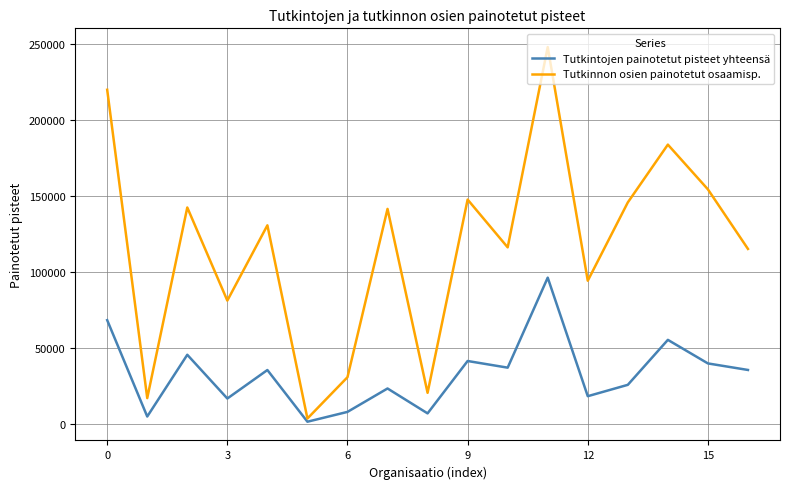

Which series has the largest total across all categories?

Tutkinnon osien painotetut osaamisp.